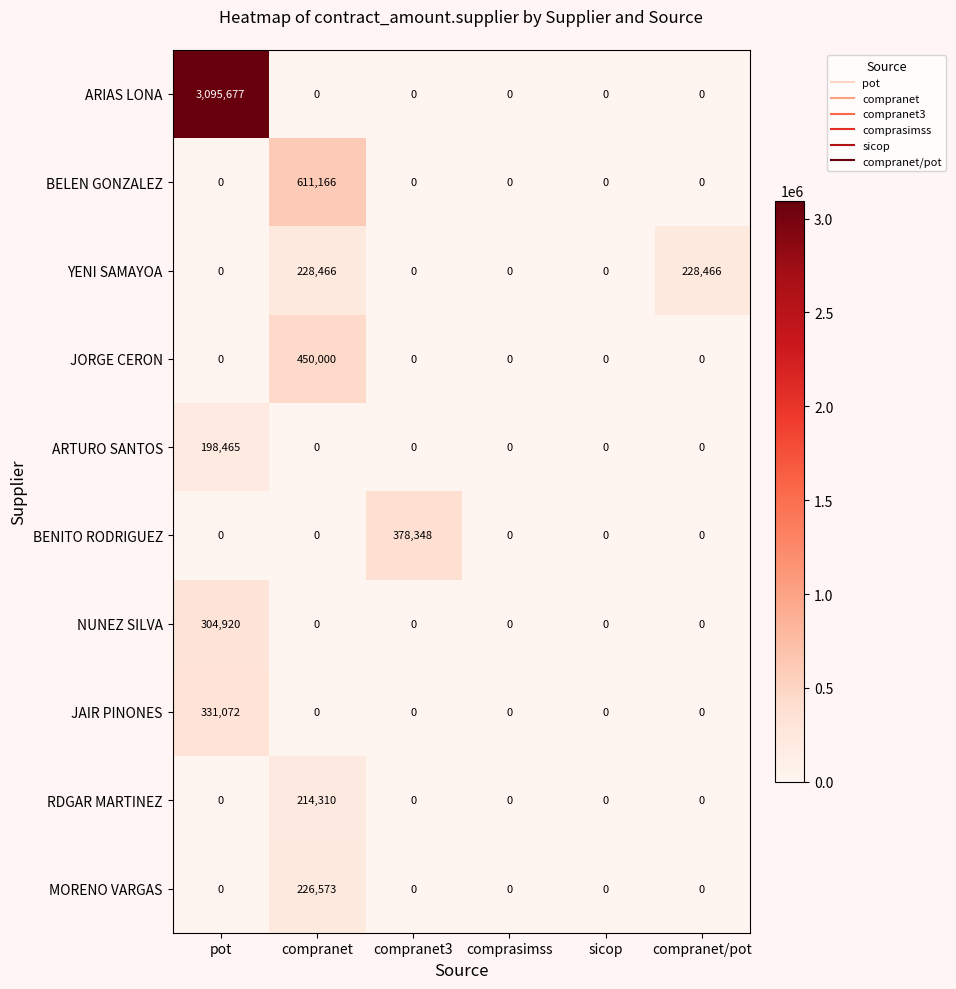

What is the maximum value shown in the chart?

3095677